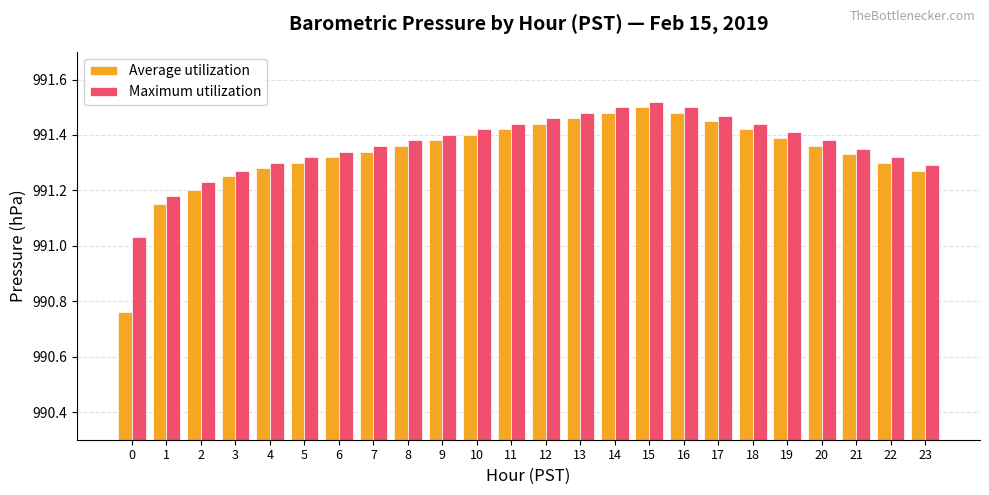

Which series has the widest spread of values?

Average utilization